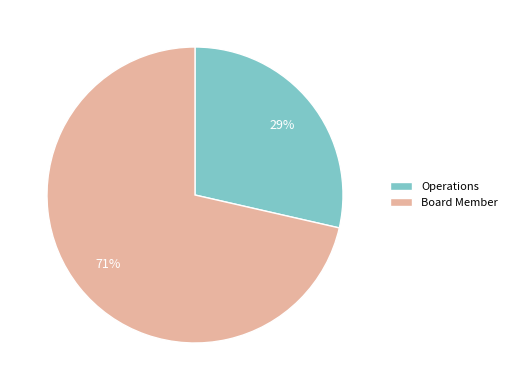

Is the sum of Operations and Board Member greater than half?

Yes